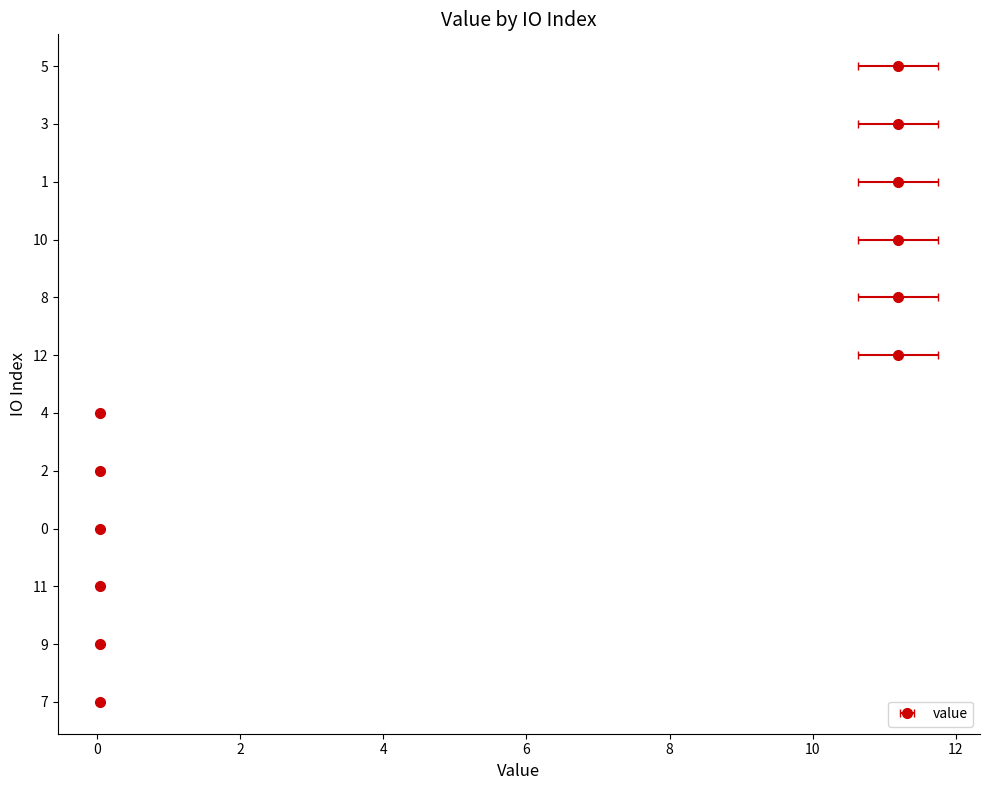

How many bars are there in total?

12